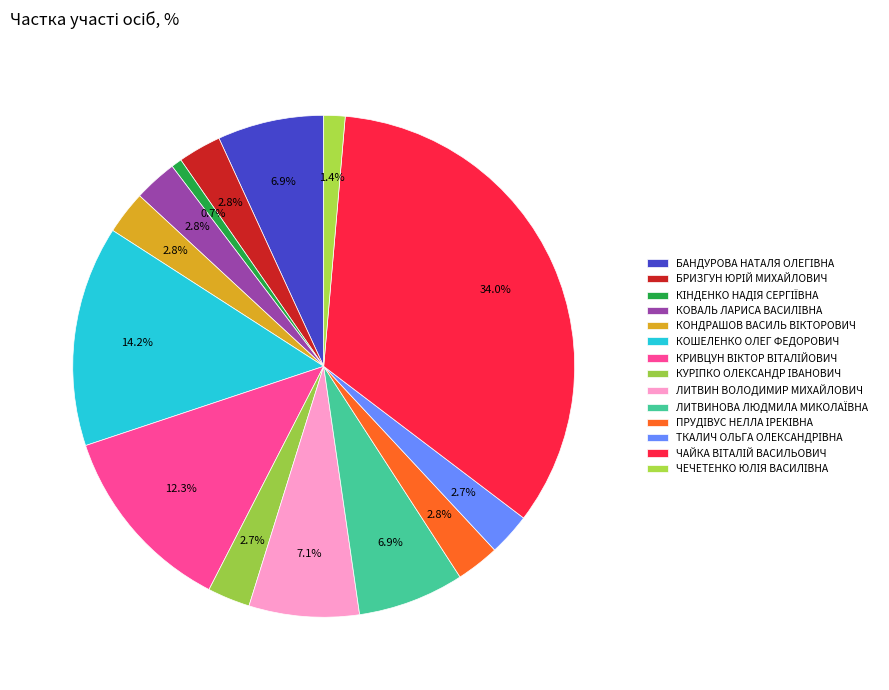

How many slices are in this pie chart?

14